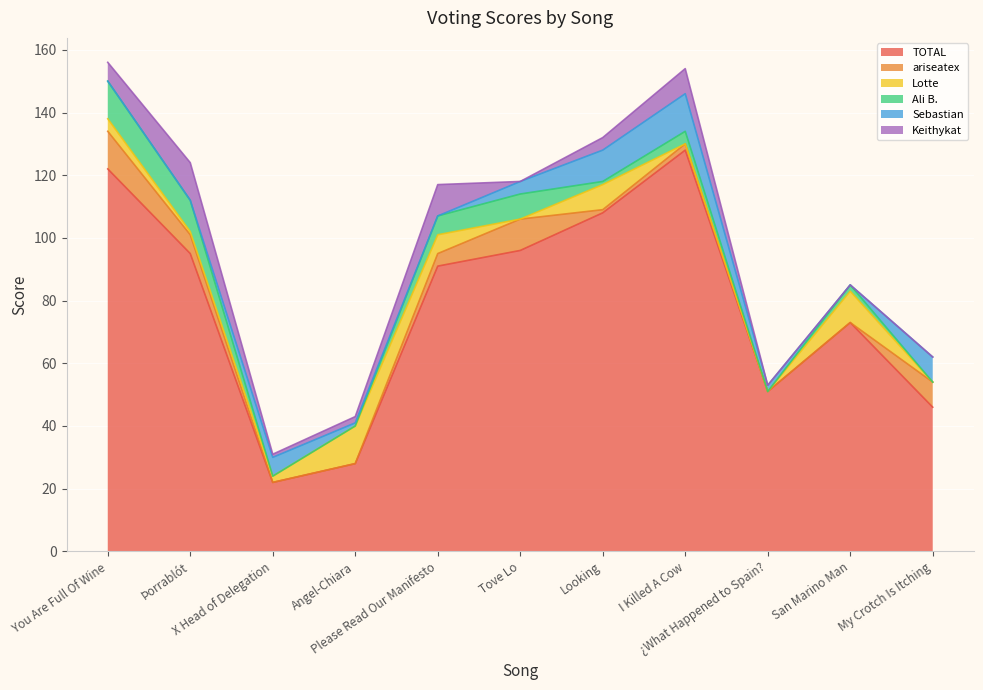

Which series ends up on top after the final intersection of Keithykat and Lotte?

Keithykat